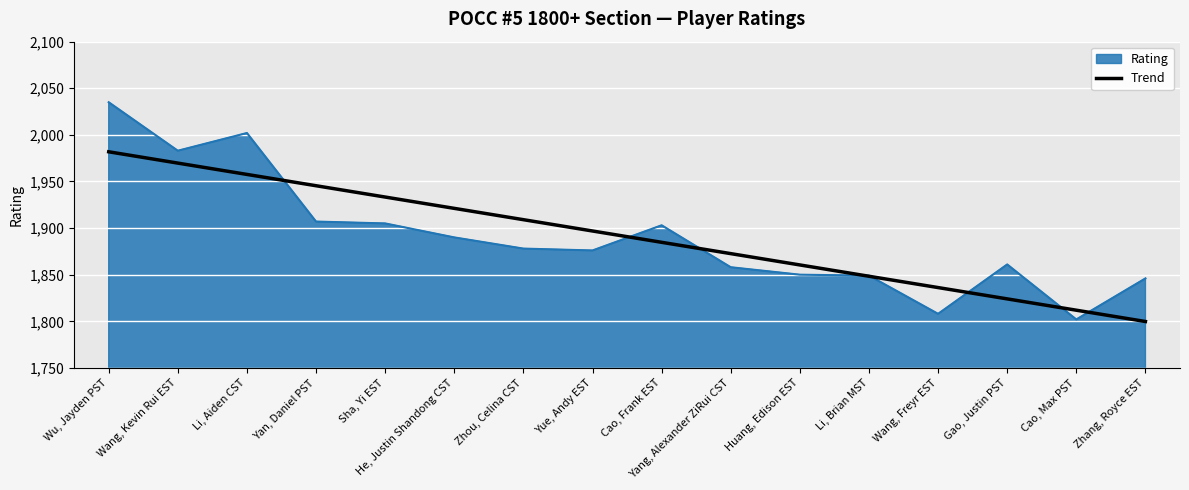

Rank the series by their maximum value, from lowest to highest.

Trend, Rating